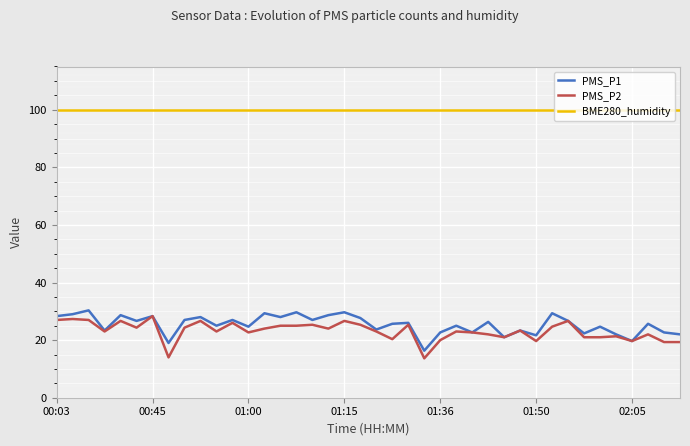

True or false: PMS_P2 and BME280_humidity intersect in this chart.

False